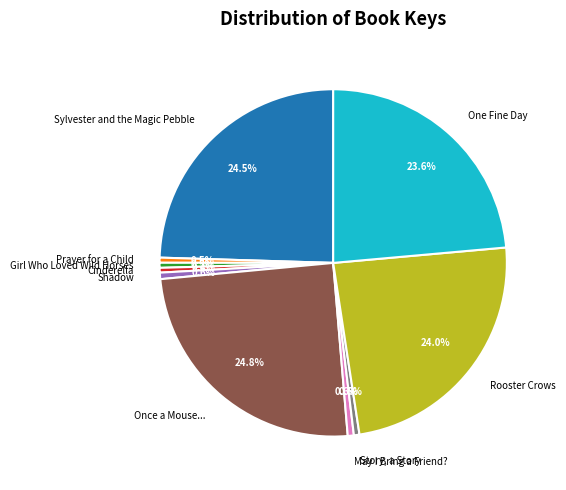

What percentage is the One Fine Day slice, to the nearest percent?

24%